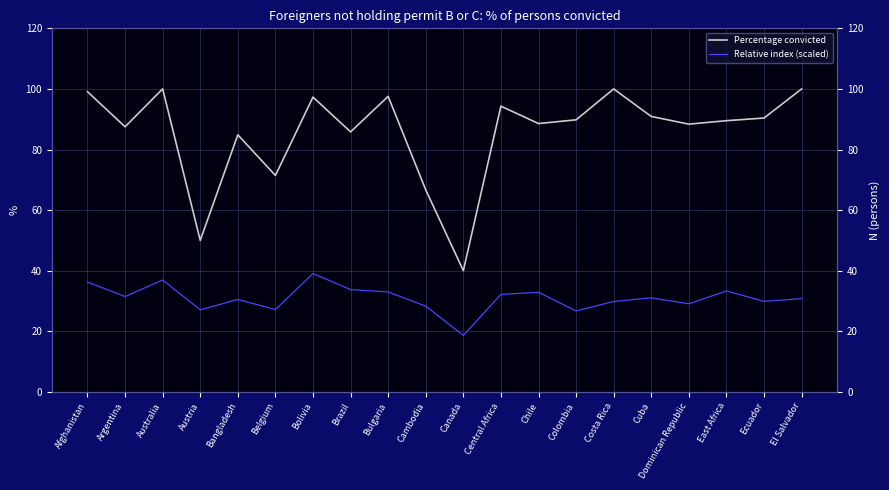

Which series has the largest total across all categories?

Percentage convicted